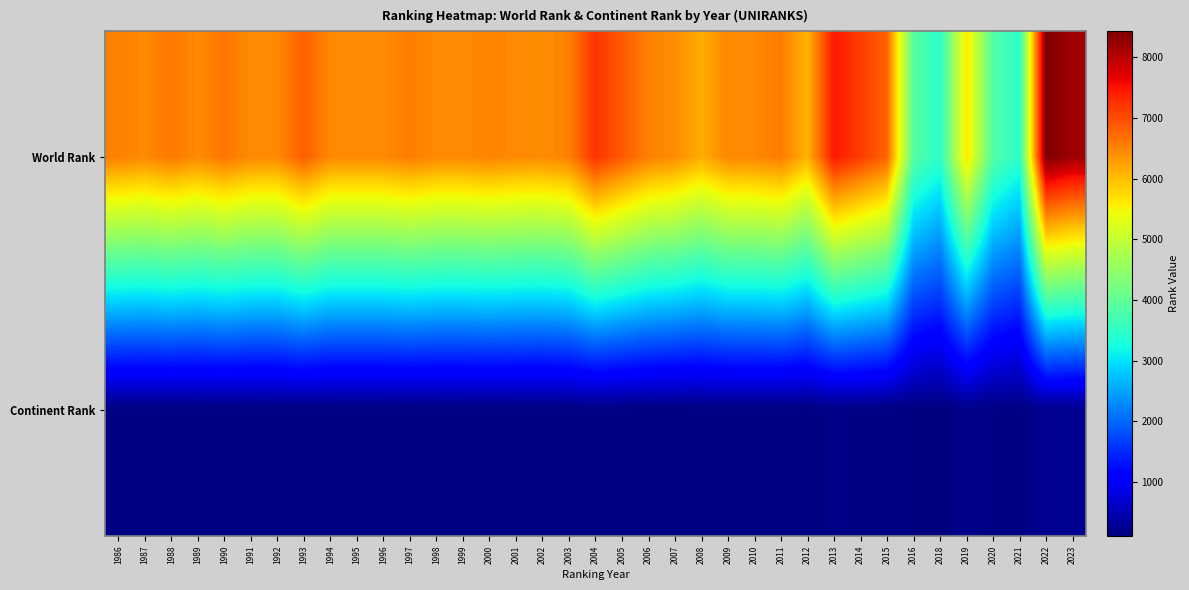

What is the greatest value displayed?

8429